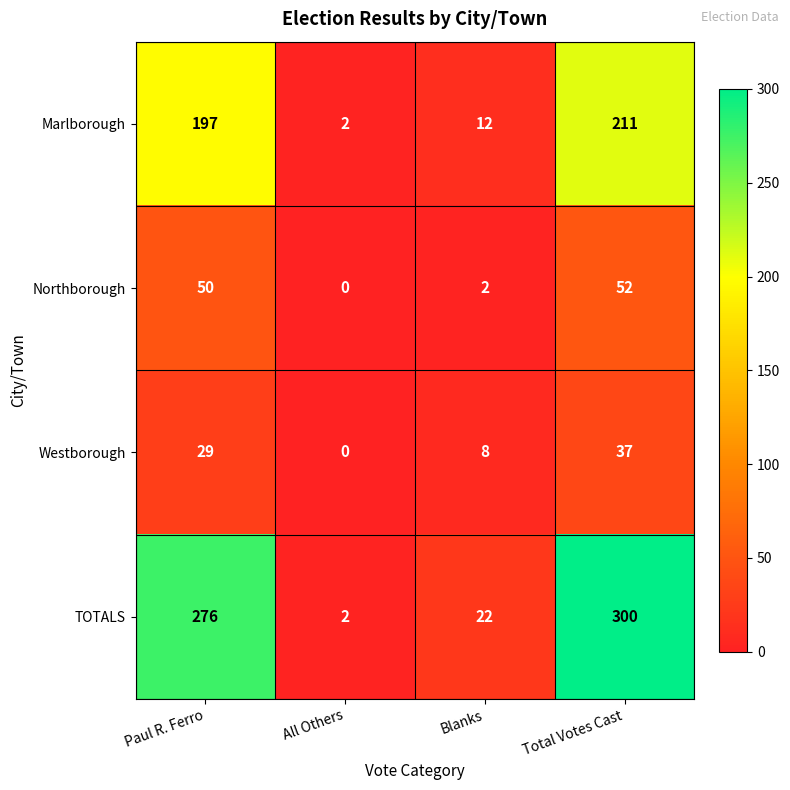

Is it true that Westborough equals 8 at Blanks?

True